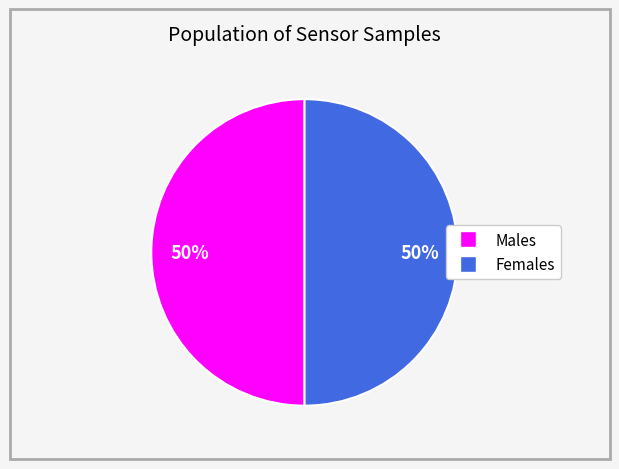

To the nearest percent, what is the average slice percentage?

50%